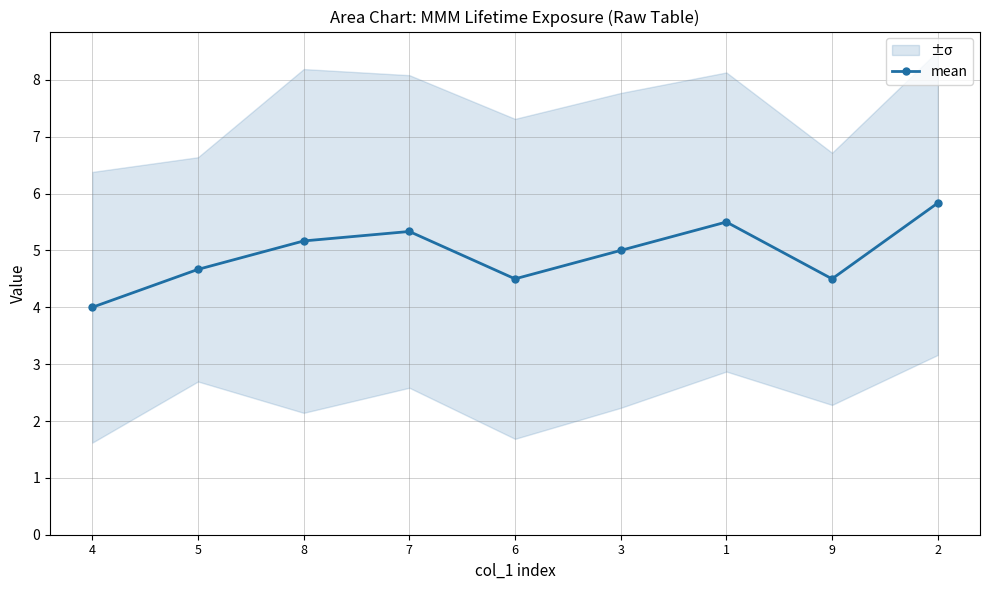

What is the greatest value displayed?

5.8